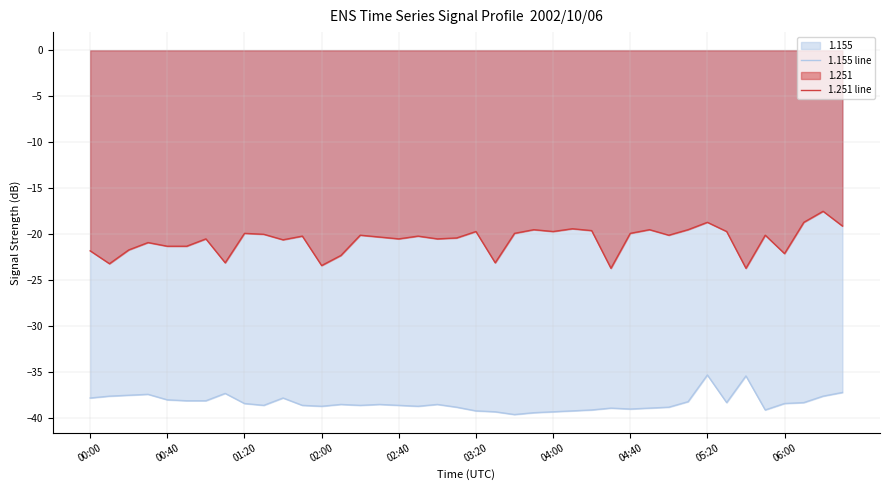

What is the difference between the second highest and second lowest values in the 1.251 line series?

5.0